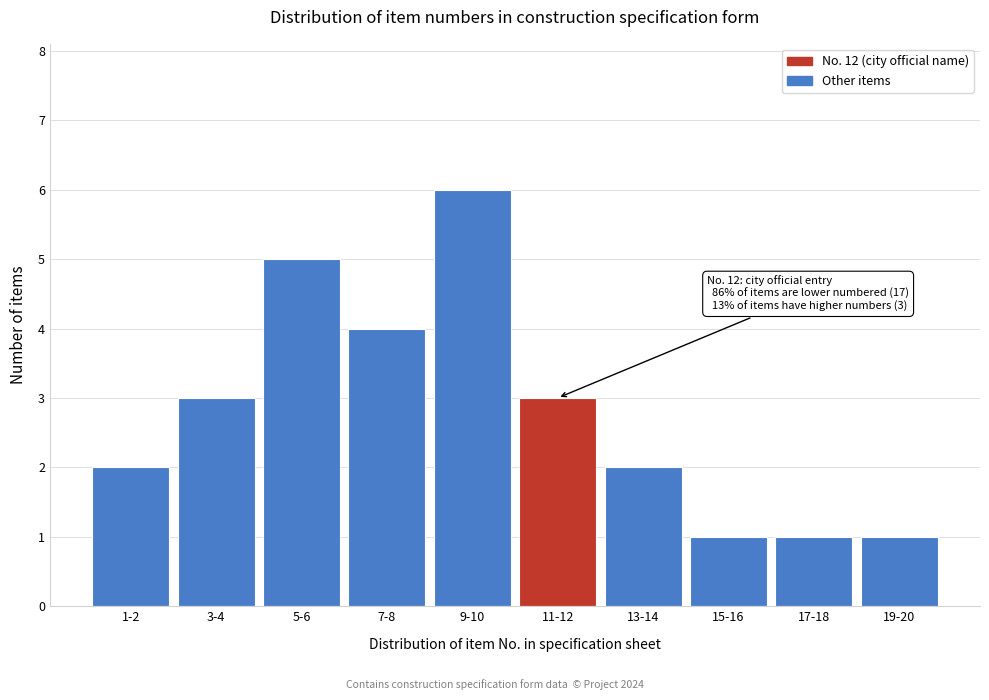

Reading right to left, what are all the values shown in this chart?

1	1	1	2	3	6	4	5	3	2